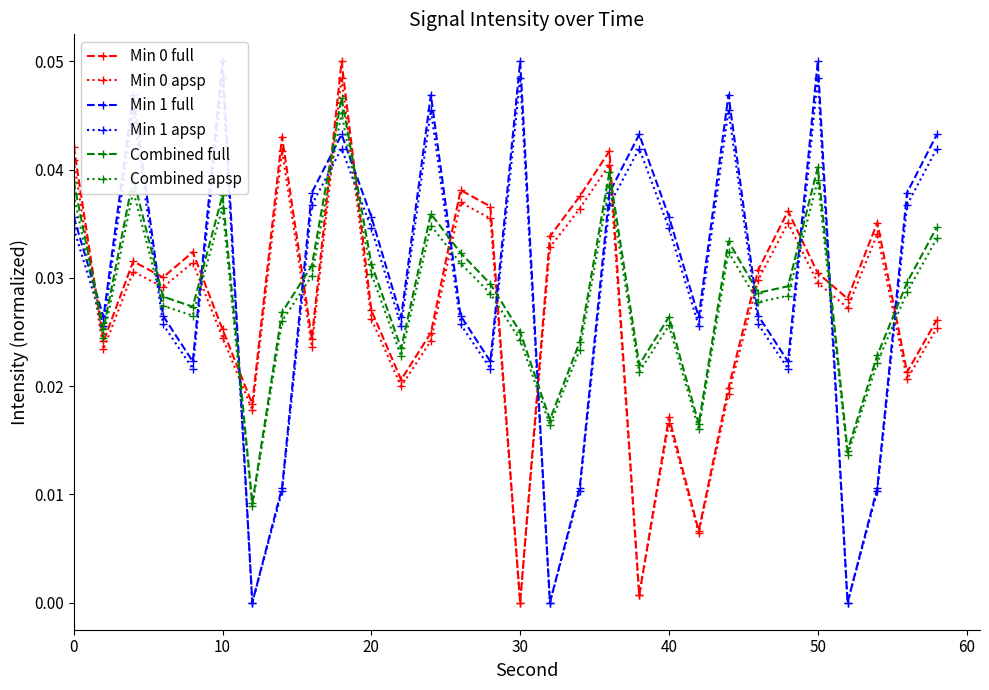

Which series ends up on top after the final intersection of Combined full and Min 0 apsp?

Combined full